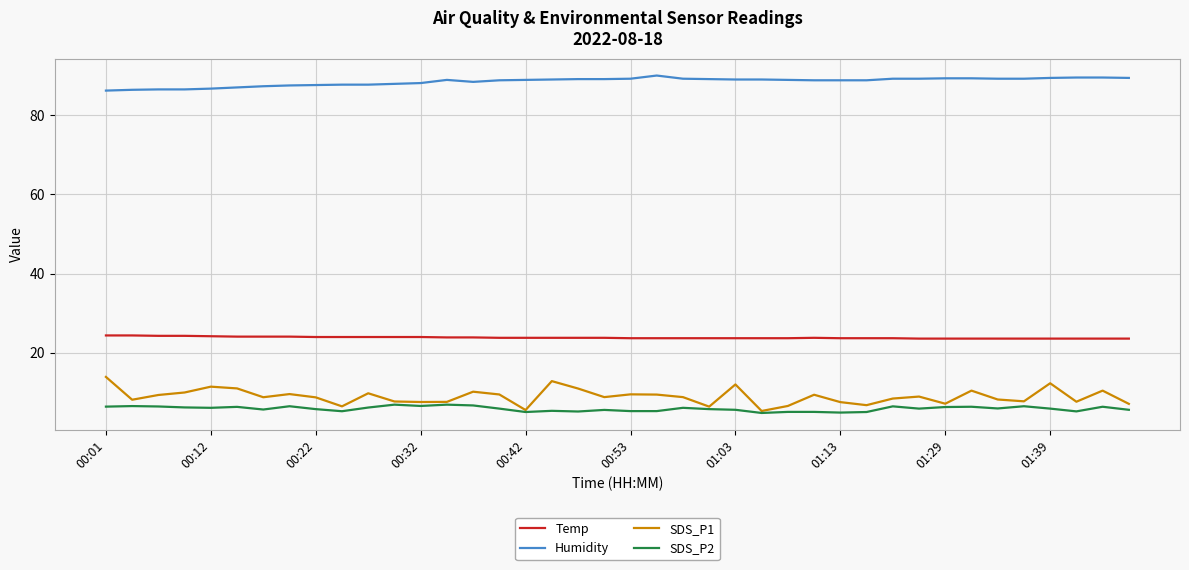

In SDS_P1, how many points are higher than both neighbors (excluding endpoints)?

12